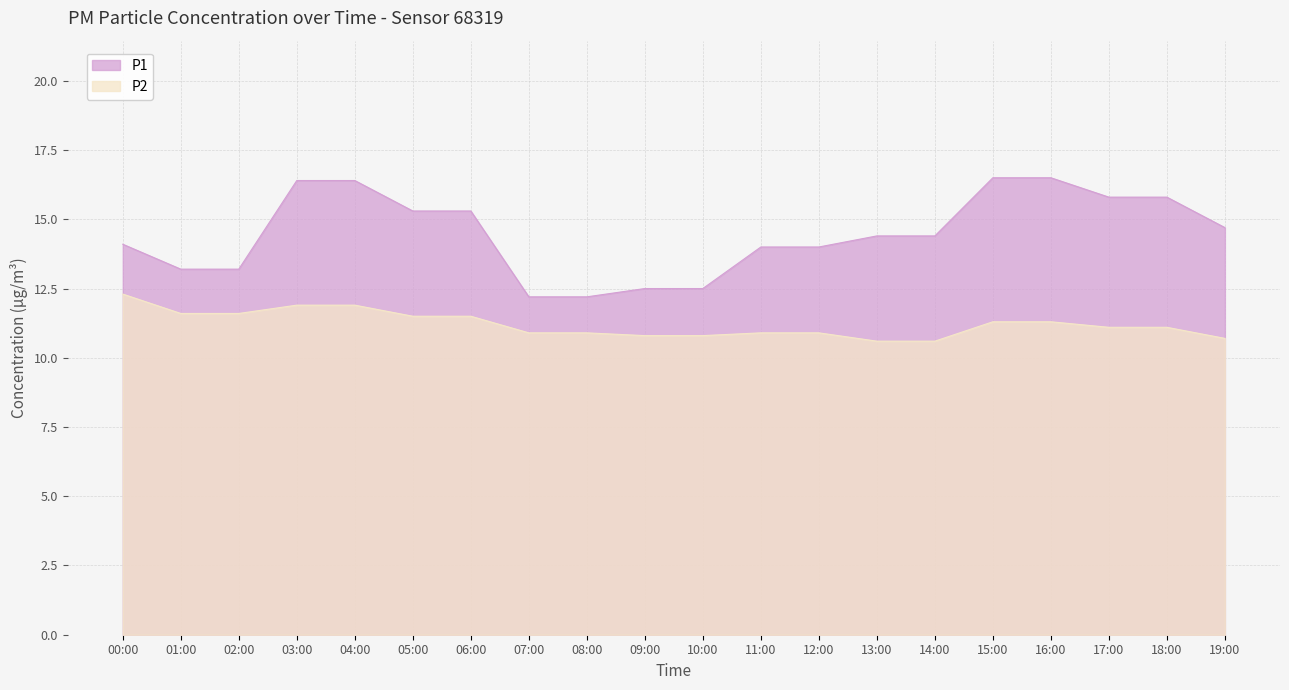

Reading right to left, list all the values displayed in this chart.

P1: 19:00=14.7	18:00=15.8	17:00=15.8	16:00=16.5	15:00=16.5	14:00=14.4	13:00=14.4	12:00=14.0	11:00=14.0	10:00=12.5	09:00=12.5	08:00=12.2	07:00=12.2	06:00=15.3	05:00=15.3	04:00=16.4	03:00=16.4	02:00=13.2	01:00=13.2	00:00=14.1
P2: 19:00=10.7	18:00=11.1	17:00=11.1	16:00=11.3	15:00=11.3	14:00=10.6	13:00=10.6	12:00=10.9	11:00=10.9	10:00=10.8	09:00=10.8	08:00=10.9	07:00=10.9	06:00=11.5	05:00=11.5	04:00=11.9	03:00=11.9	02:00=11.6	01:00=11.6	00:00=12.3